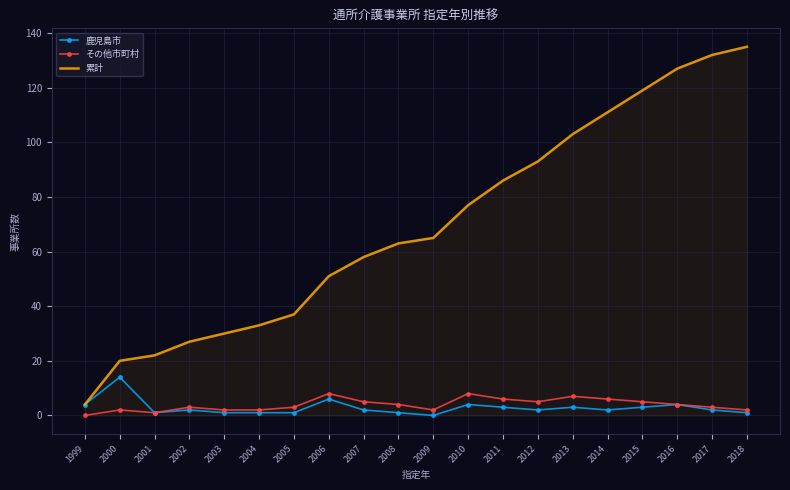

Reading left to right, extract all data points from this chart.

鹿児島市: 1999=4	2000=14	2001=1	2002=2	2003=1	2004=1	2005=1	2006=6	2007=2	2008=1	2009=0	2010=4	2011=3	2012=2	2013=3	2014=2	2015=3	2016=4	2017=2	2018=1
その他市町村: 1999=0	2000=2	2001=1	2002=3	2003=2	2004=2	2005=3	2006=8	2007=5	2008=4	2009=2	2010=8	2011=6	2012=5	2013=7	2014=6	2015=5	2016=4	2017=3	2018=2
累計: 1999=4	2000=20	2001=22	2002=27	2003=30	2004=33	2005=37	2006=51	2007=58	2008=63	2009=65	2010=77	2011=86	2012=93	2013=103	2014=111	2015=119	2016=127	2017=132	2018=135